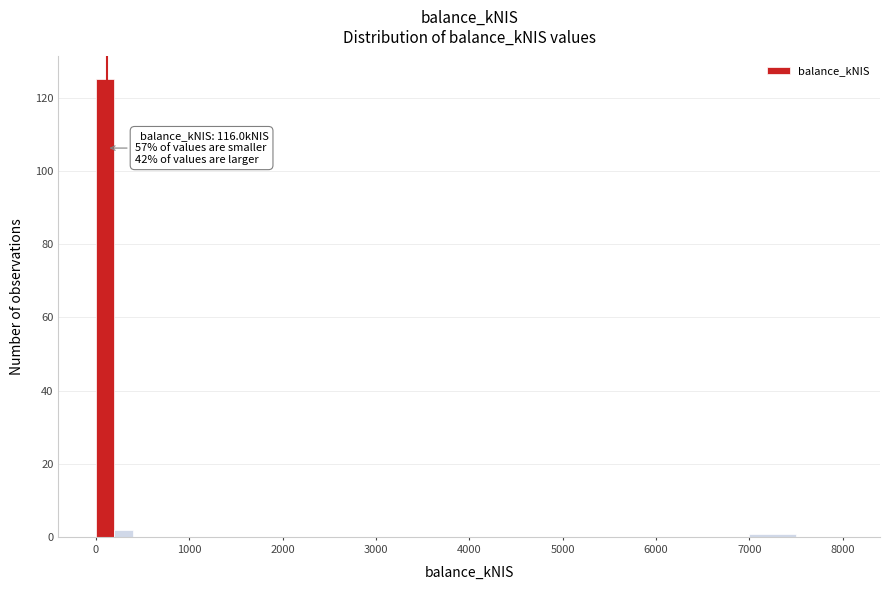

Read against the x-axis, roughly where is the centre of the tallest bar?

100